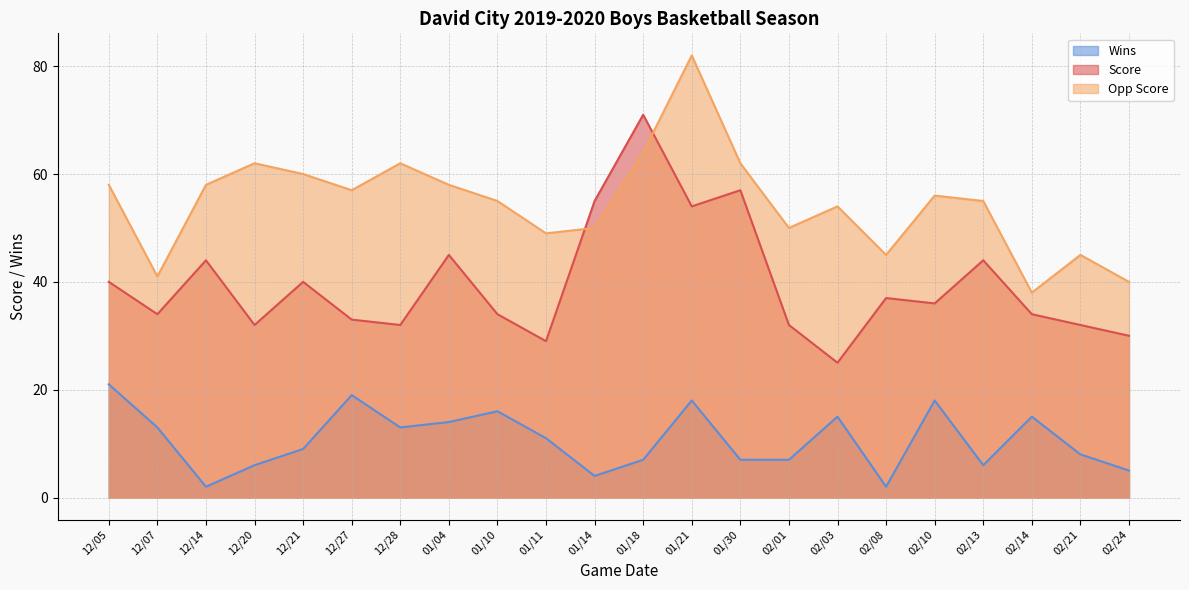

Which category has the lowest value across all series?

12/14